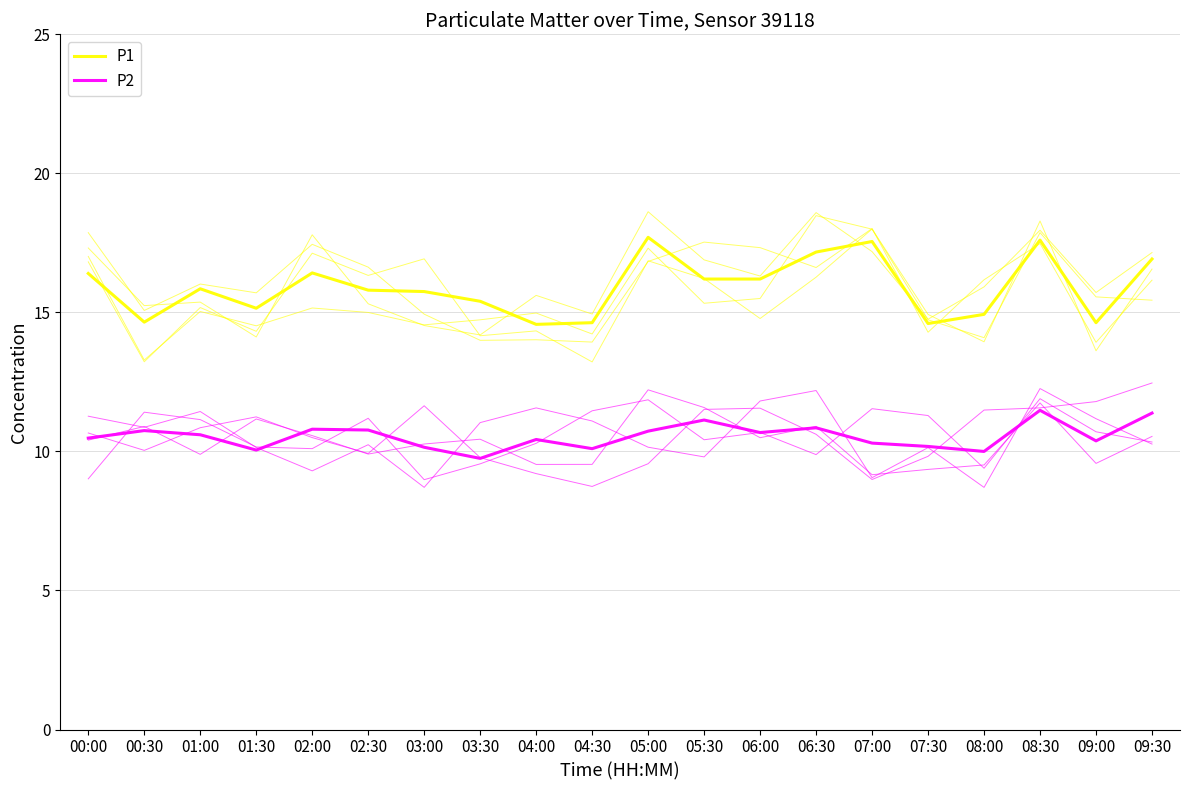

The value of P1 at 07:30 is 21.3. True or false?

False